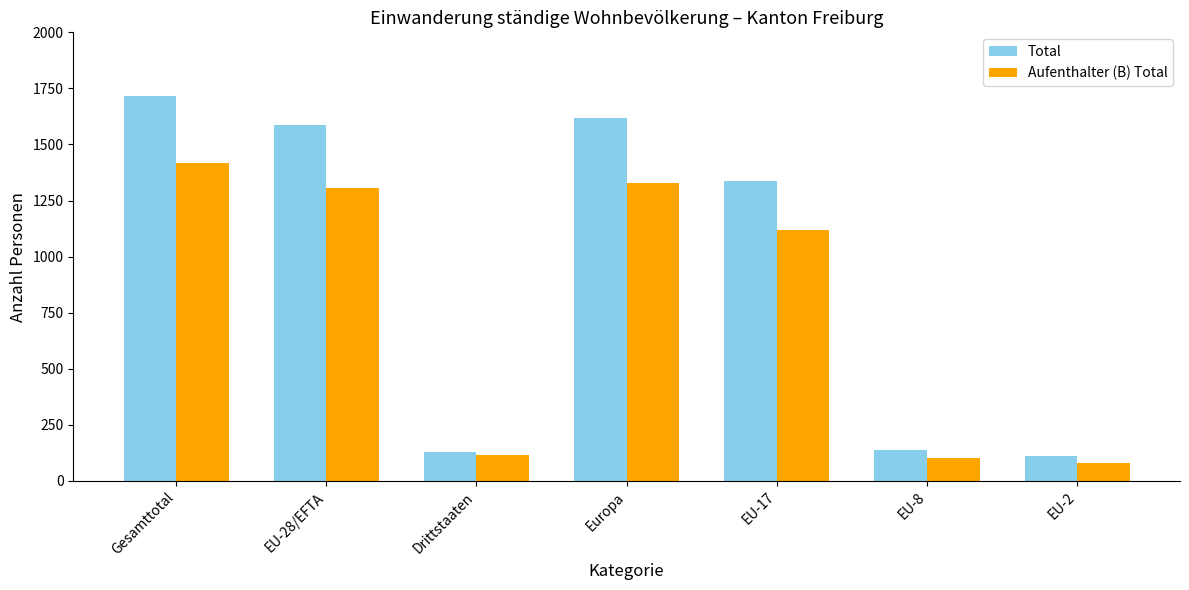

What is the label of the 3rd bar from the left?

Drittstaaten